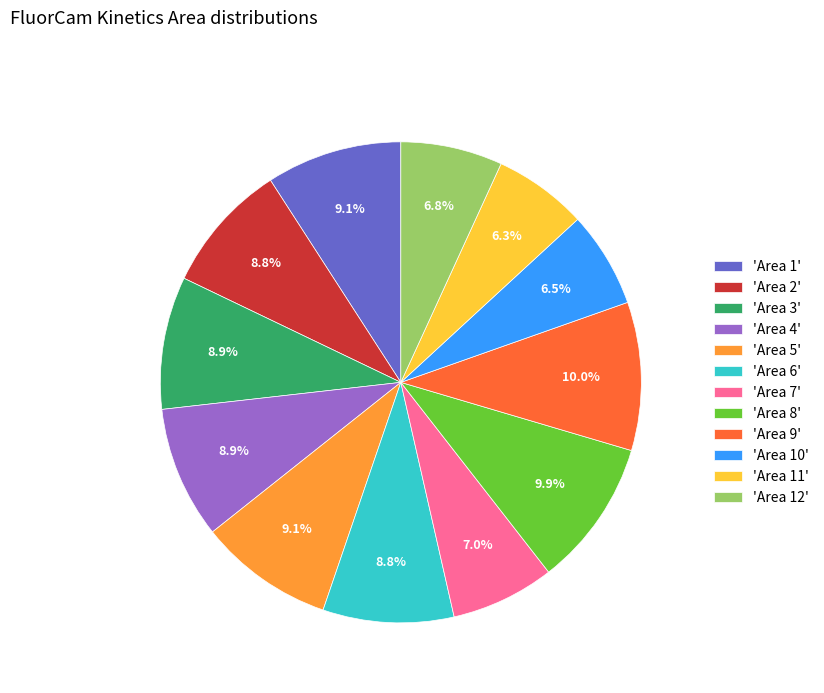

Is there a majority slice in this chart?

No